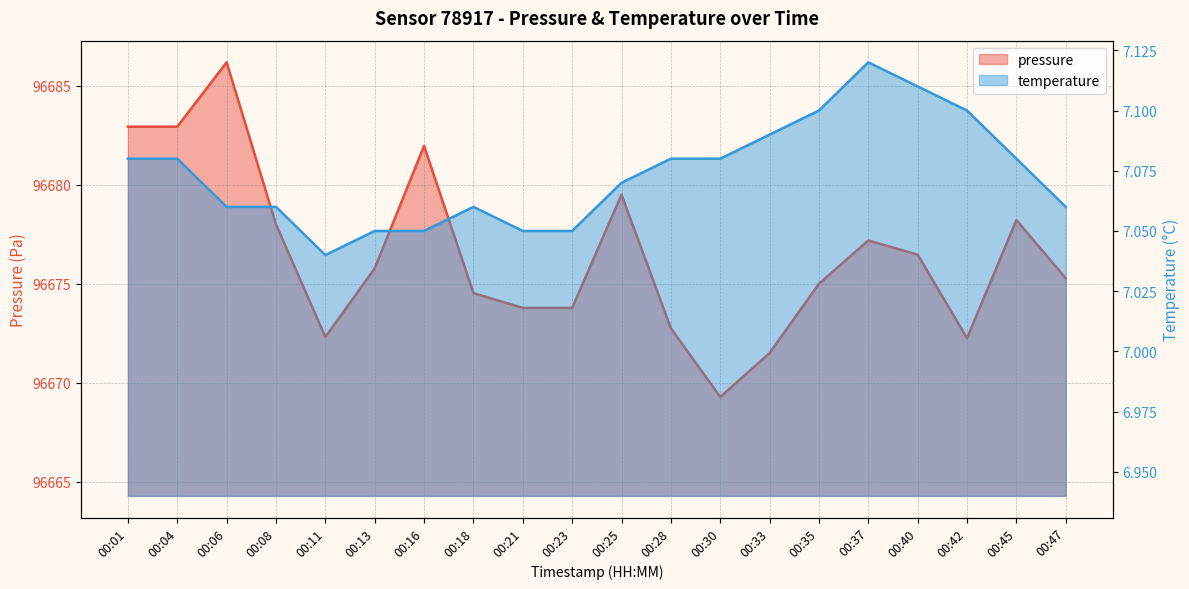

At which category does temperature reach its first local valley?

00:11